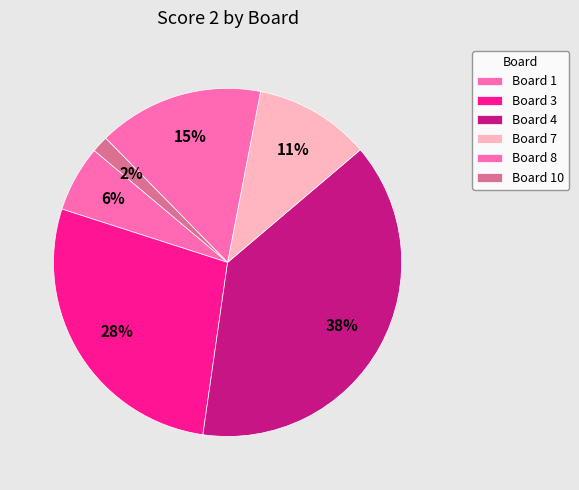

To the nearest percent, what portion does Board 8 represent?

15%